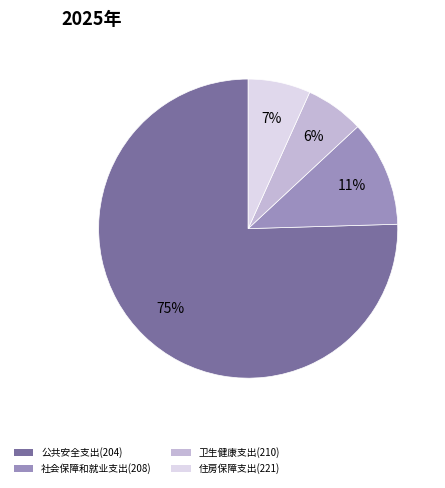

What is the largest slice in the pie chart?

公共安全支出(204)